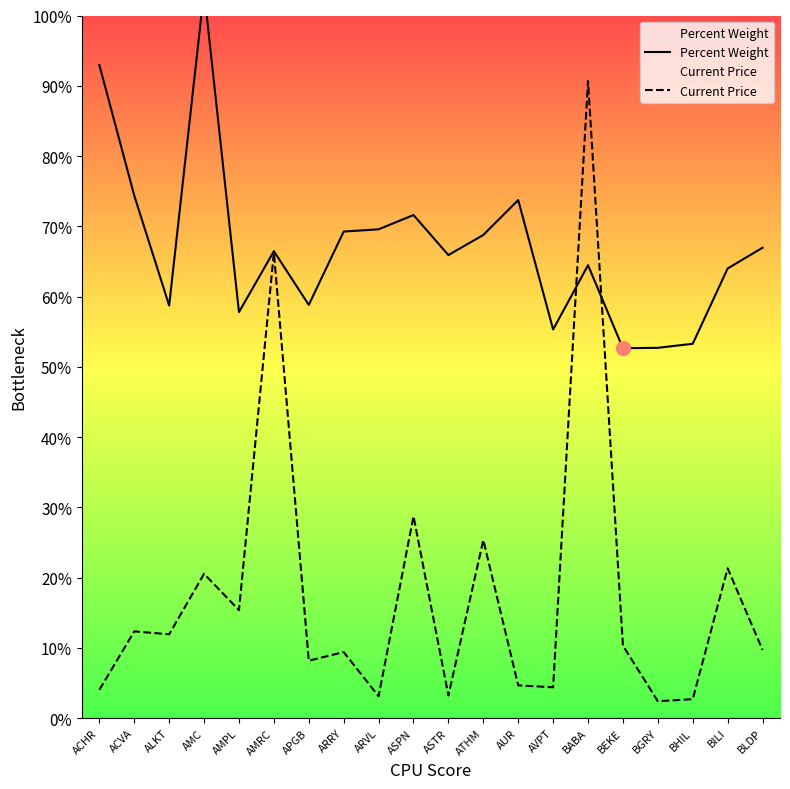

Count the number of data series in this chart.

2